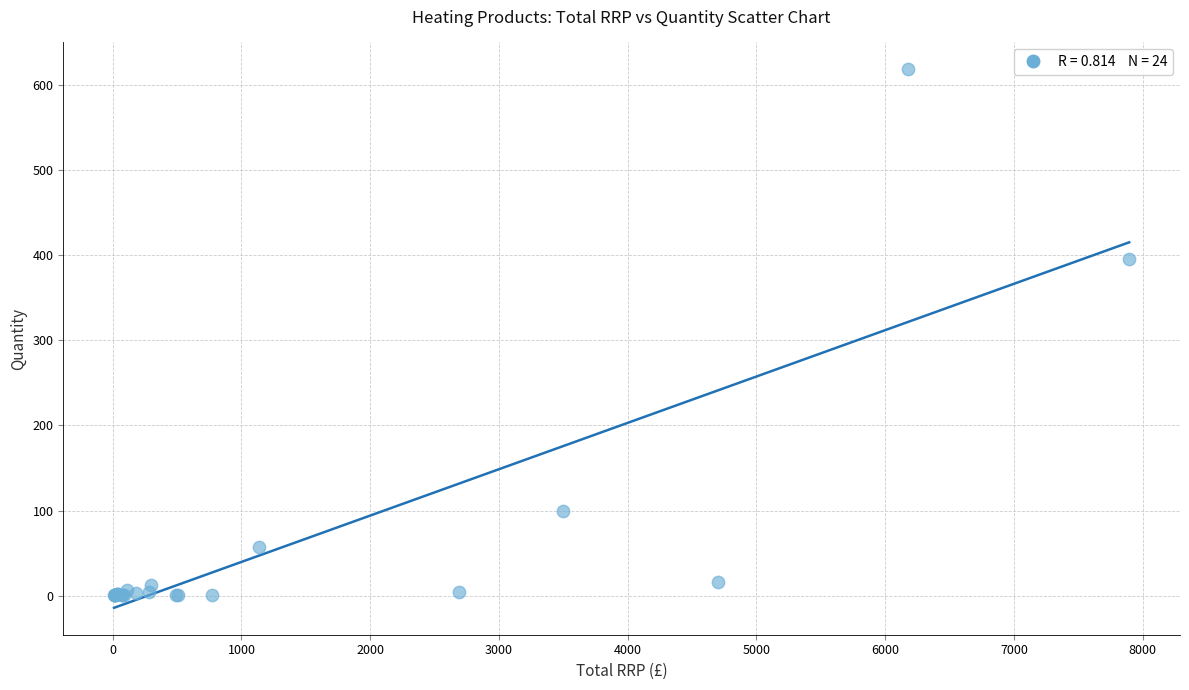

What Y value in the scatter plot is closest to 309?

395